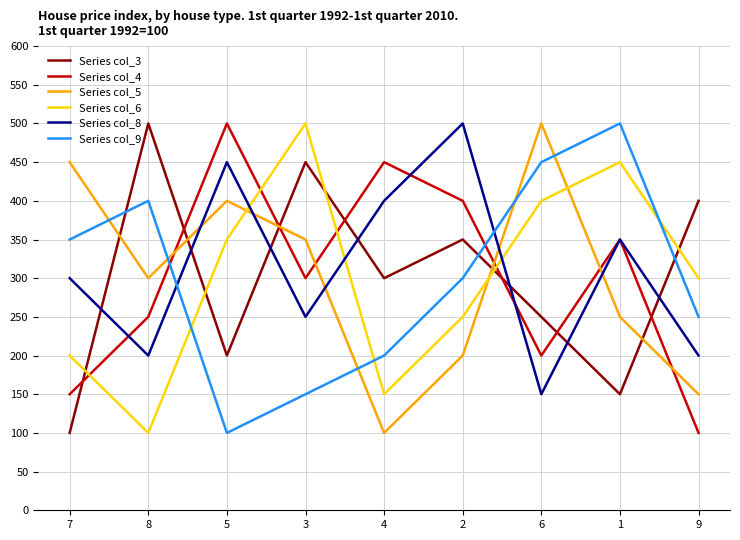

What is the difference between the highest and lowest values at 5?

400